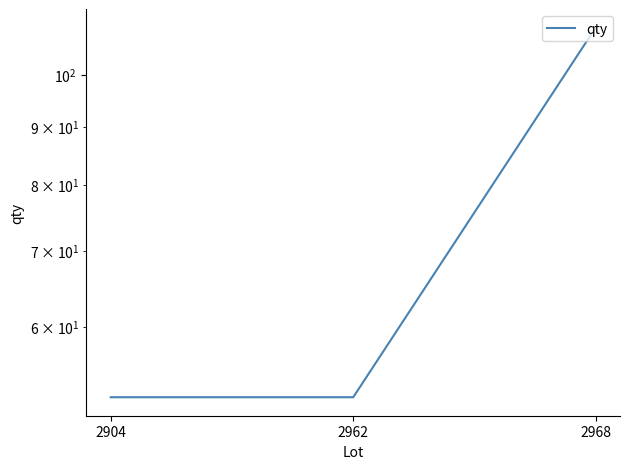

At which label is the value closest to 81?

2904